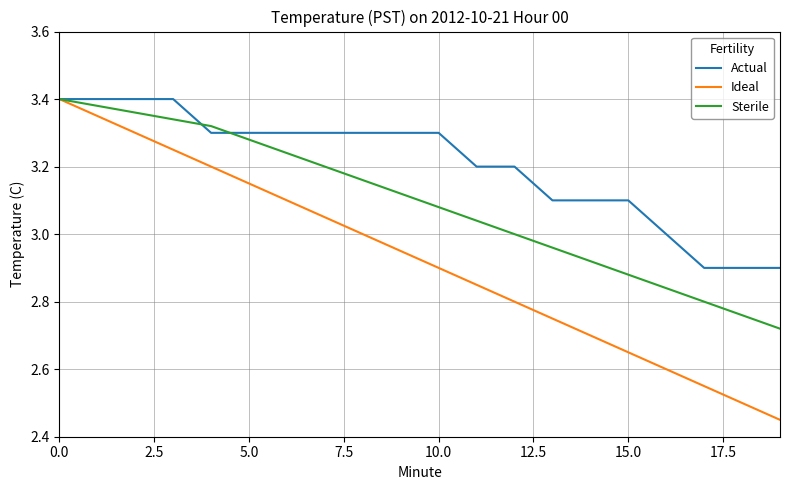

After their last crossing, which series has the higher values: Sterile or Actual?

Actual